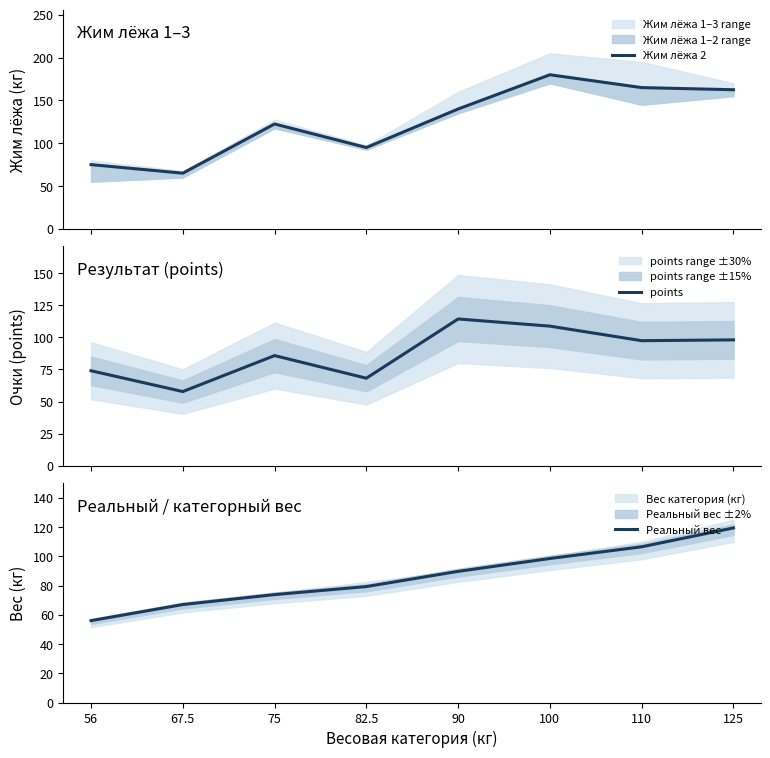

At which category does the chart reach its peak across all series?

100